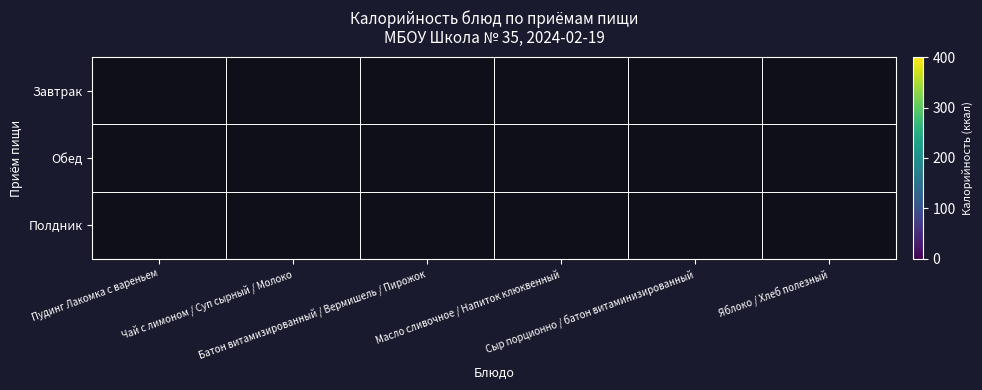

Rank the categories by Обед value from highest to lowest.

Батон витамизированный / Вермишель / Пирожок, Чай с лимоном / Суп сырный / Молоко, Яблоко / Хлеб полезный, Сыр порционно / батон витаминизированный, Масло сливочное / Напиток клюквенный, Пудинг Лакомка с вареньем